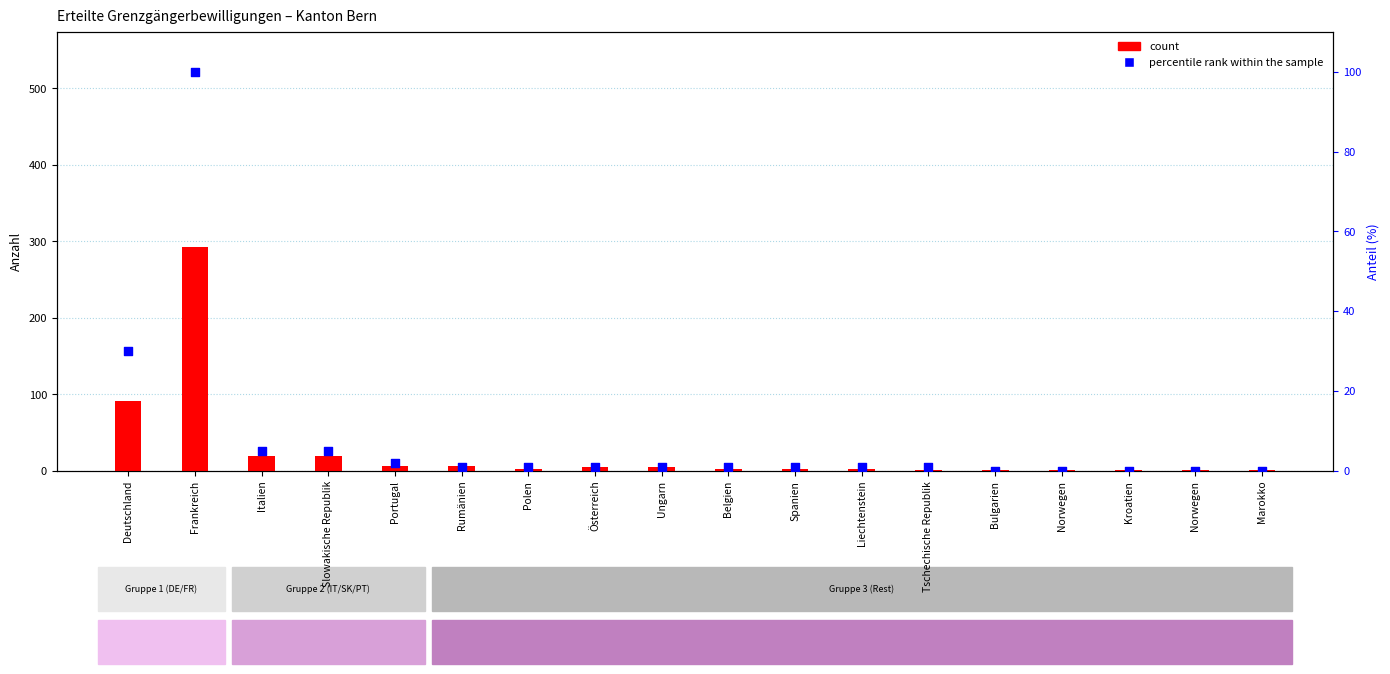

At how many categories does at least one series exceed 210?

1